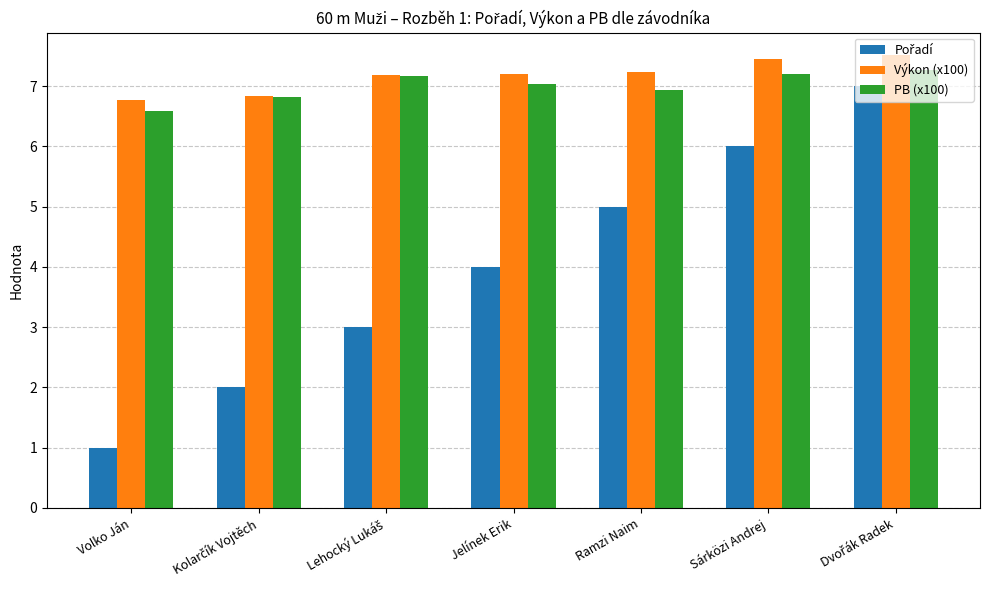

How many bars are there in each group?

3